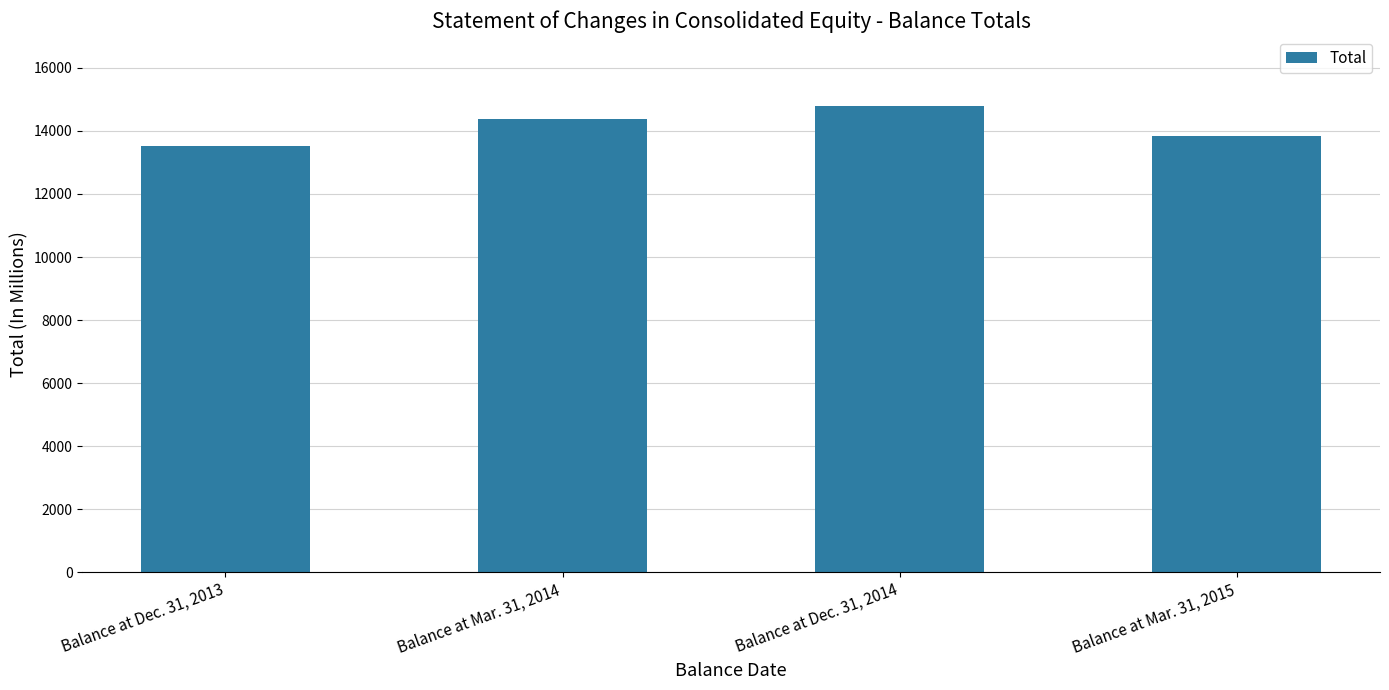

How many data points does each series have?

4